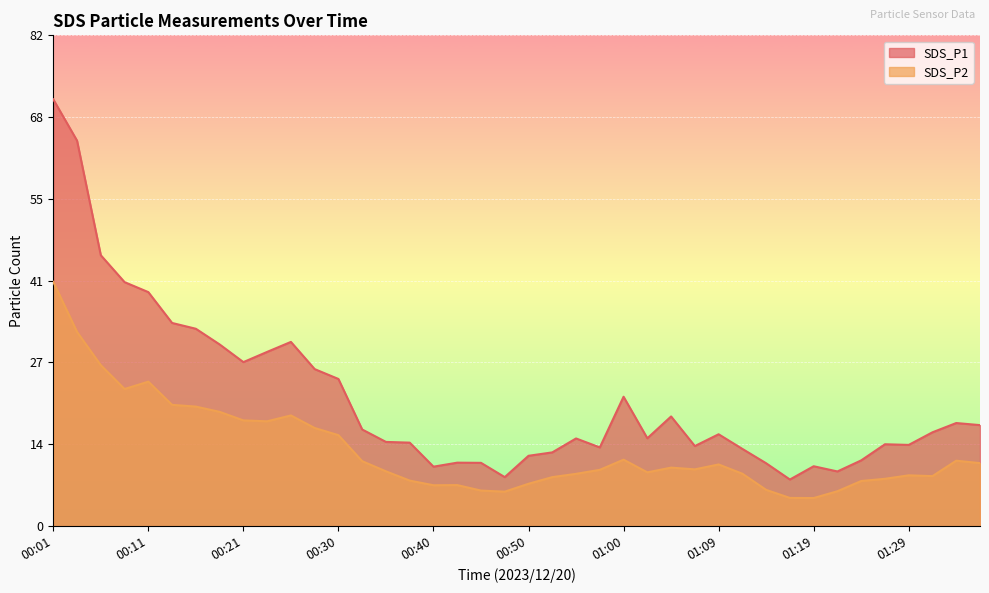

Which series has the widest spread of values?

SDS_P1